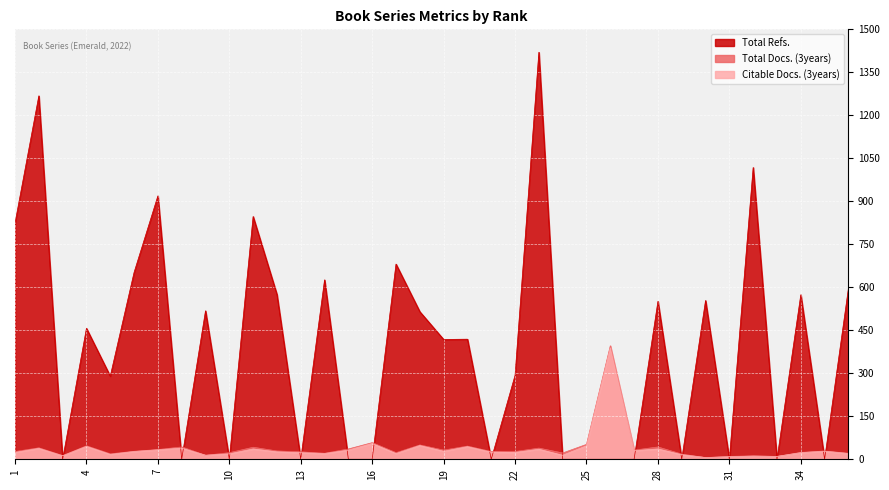

How many data points in Citable Docs. (3years) are above 26?

17